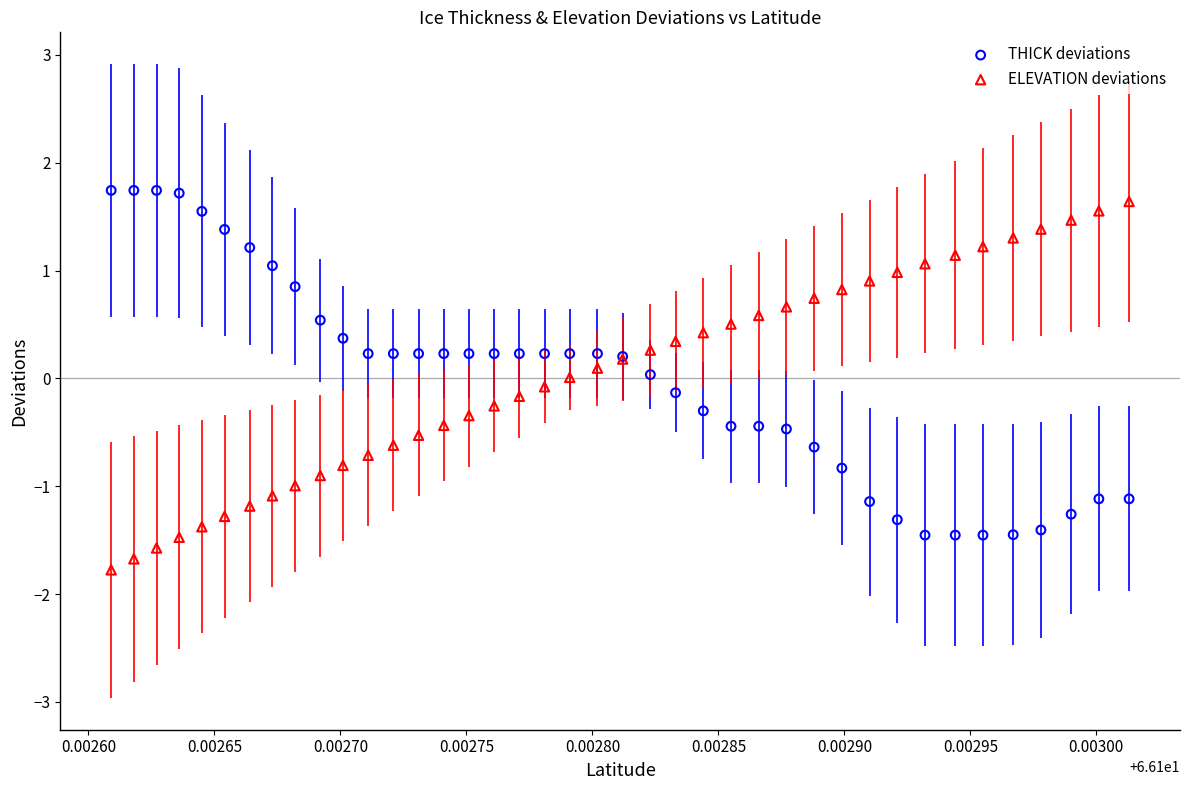

Which series contains the lowest Y value?

ELEVATION deviations